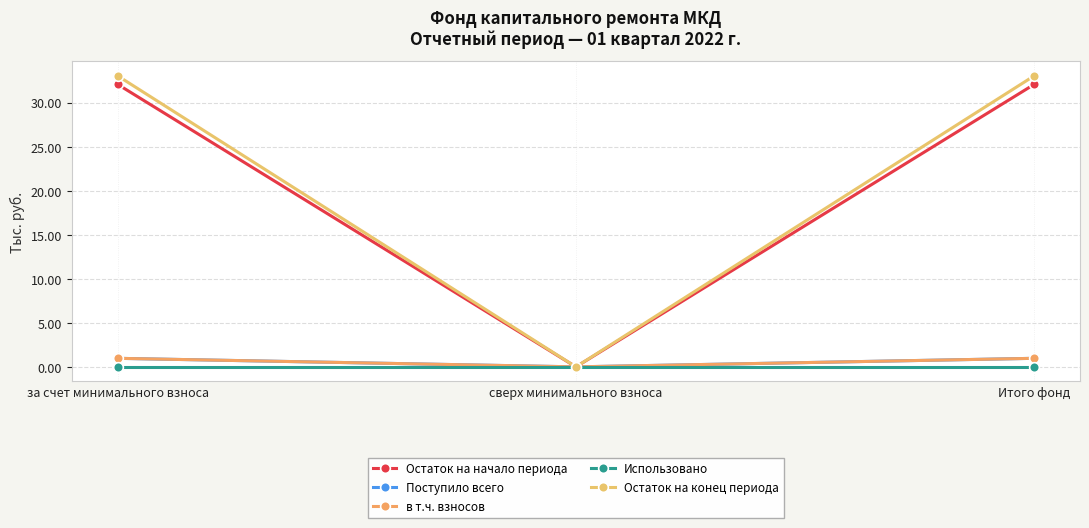

What position from the left is за счет минимального взноса?

1